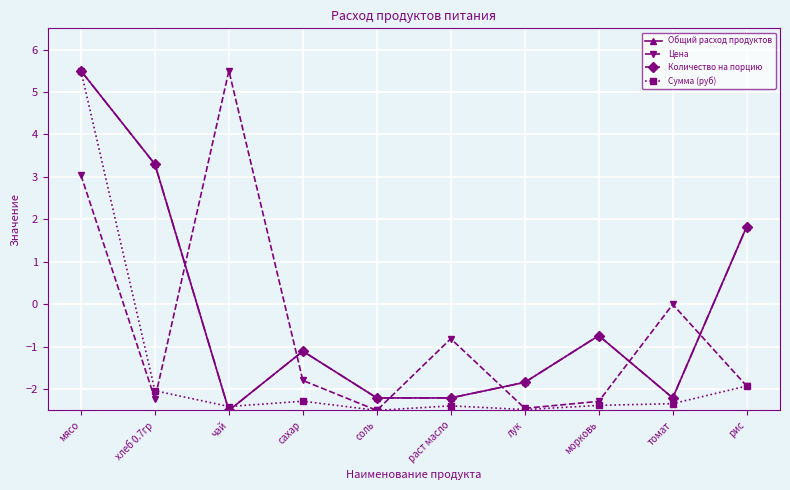

Between раст масло and чай, which is larger?

раст масло